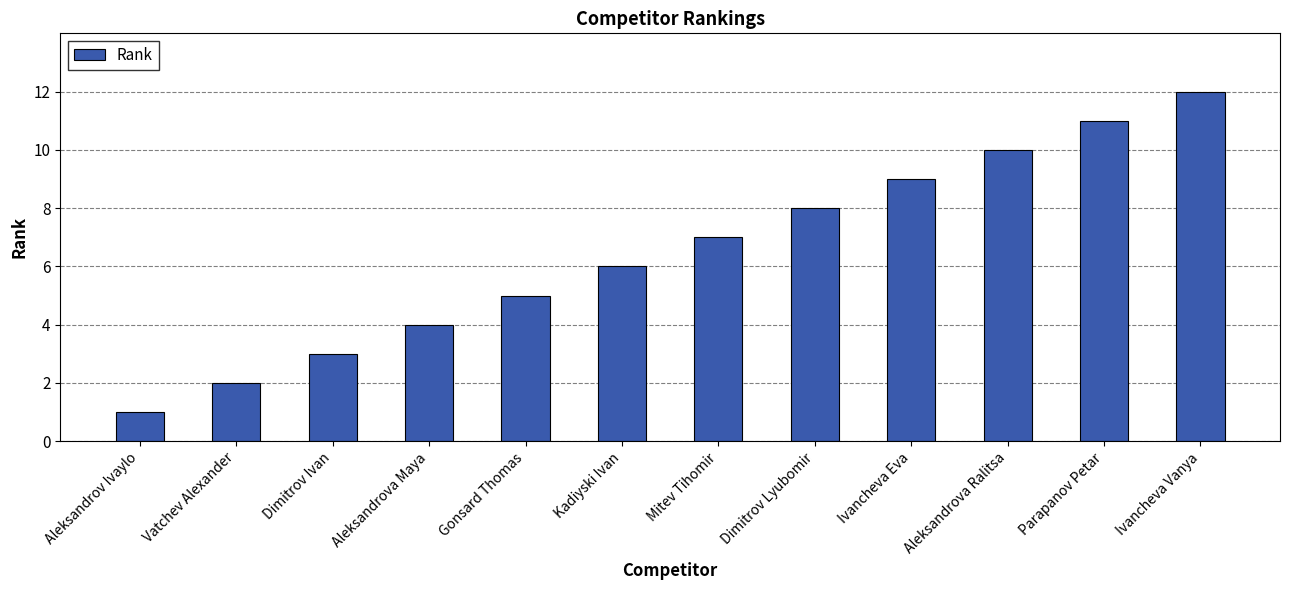

Between Ivancheva Vanya and Mitev Tihomir, which is larger?

Ivancheva Vanya